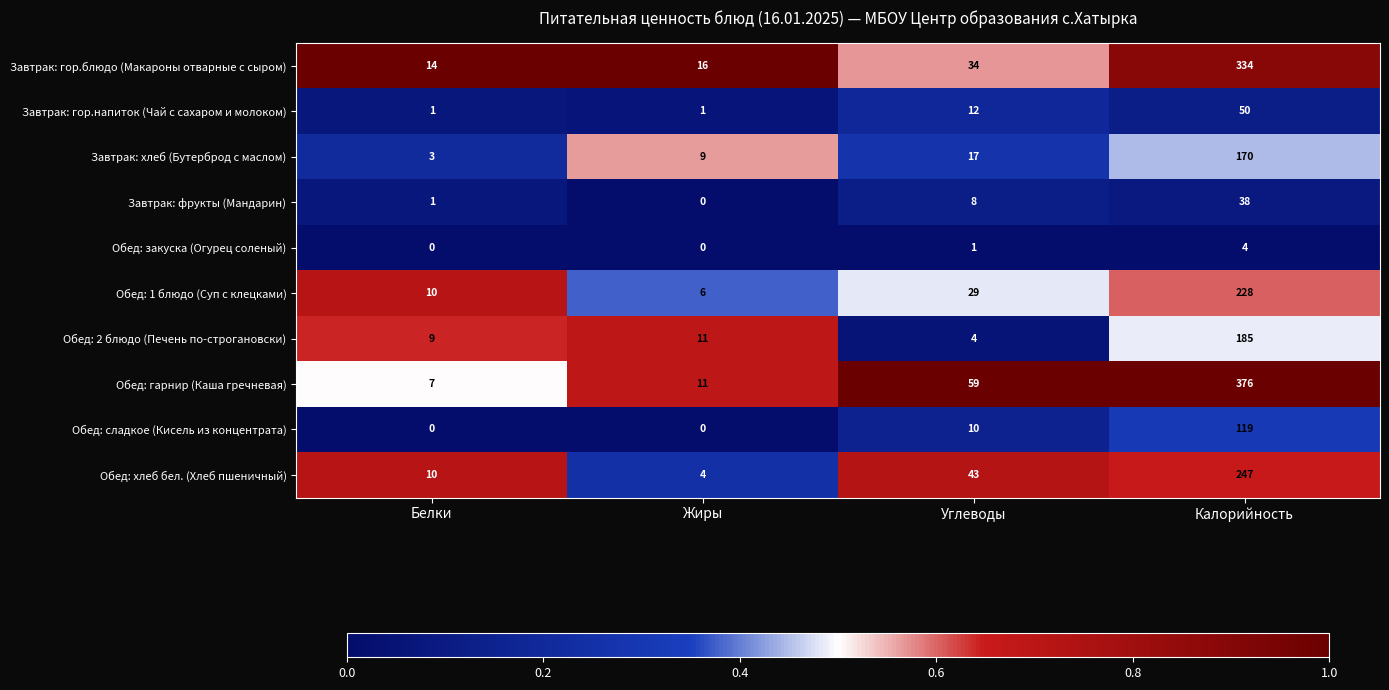

The Завтрак: фрукты (Мандарин) series shows 2 at Белки. True or false?

False